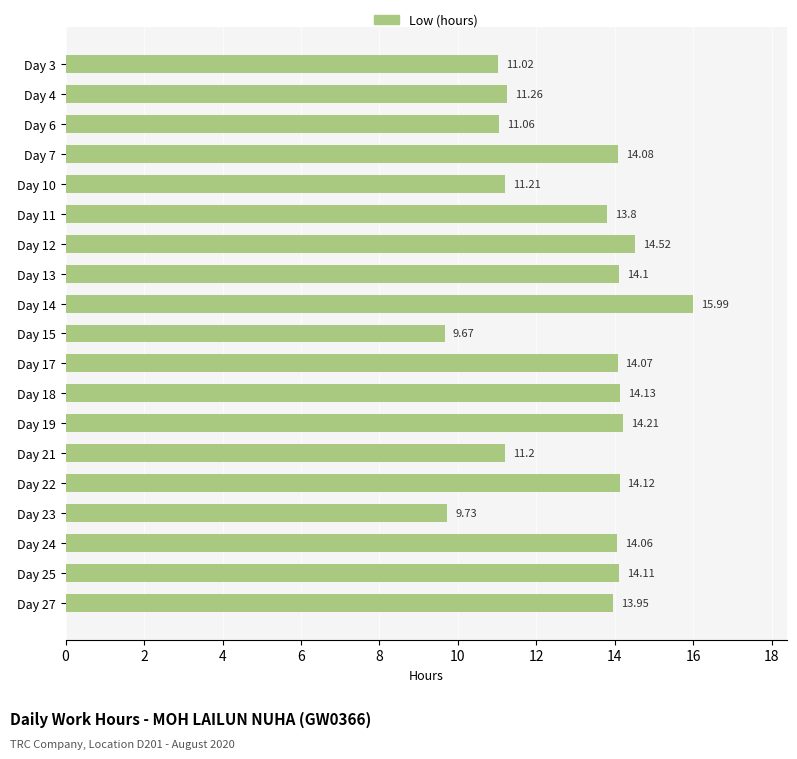

List the labels in order of value, largest first.

Day 14, Day 12, Day 19, Day 18, Day 22, Day 25, Day 13, Day 7, Day 17, Day 24, Day 27, Day 11, Day 4, Day 10, Day 21, Day 6, Day 3, Day 23, Day 15